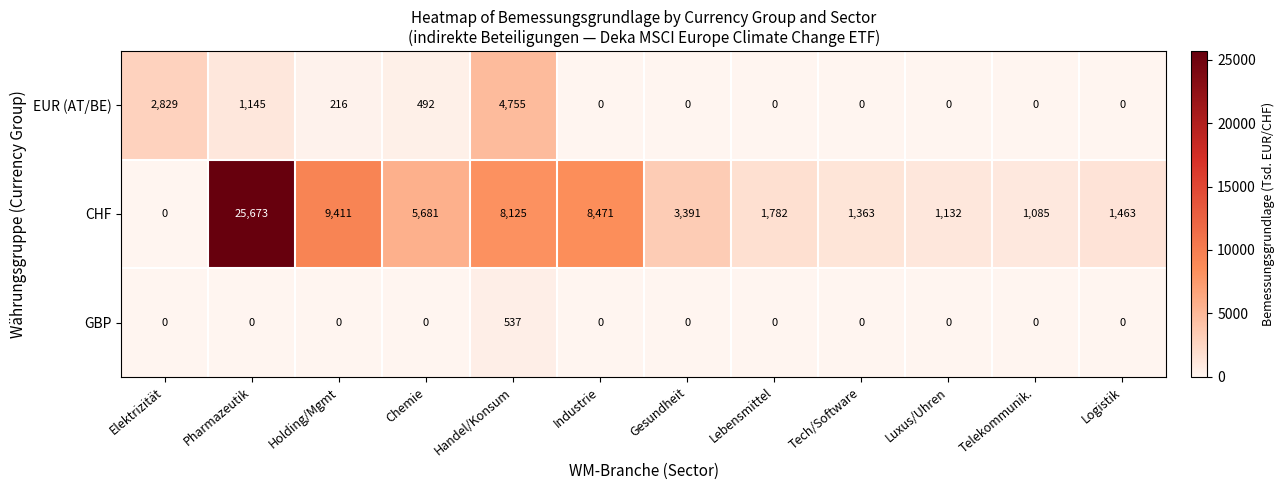

What is the sum of all CHF values?

67577